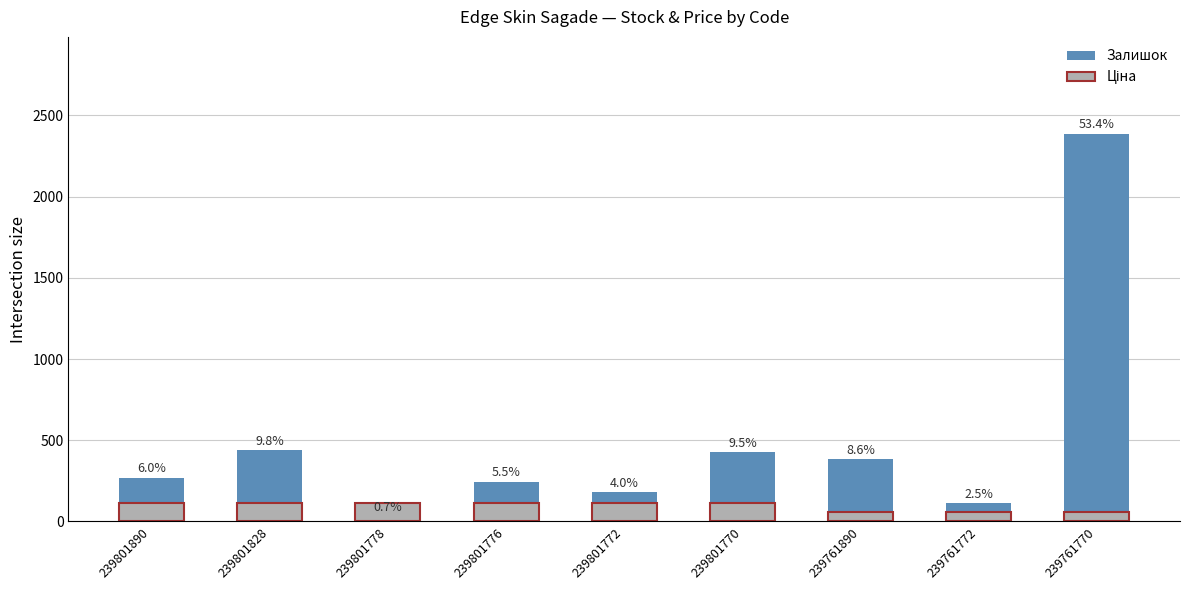

At which label does Ціна first exceed 111?

239801890